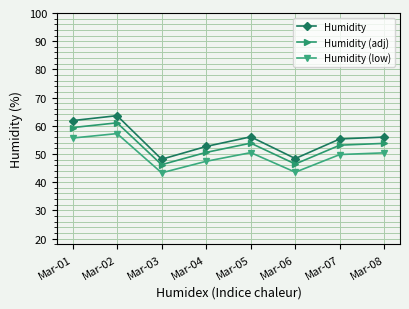

What are all the series names shown in the legend?

Humidity, Humidity (adj), Humidity (low)